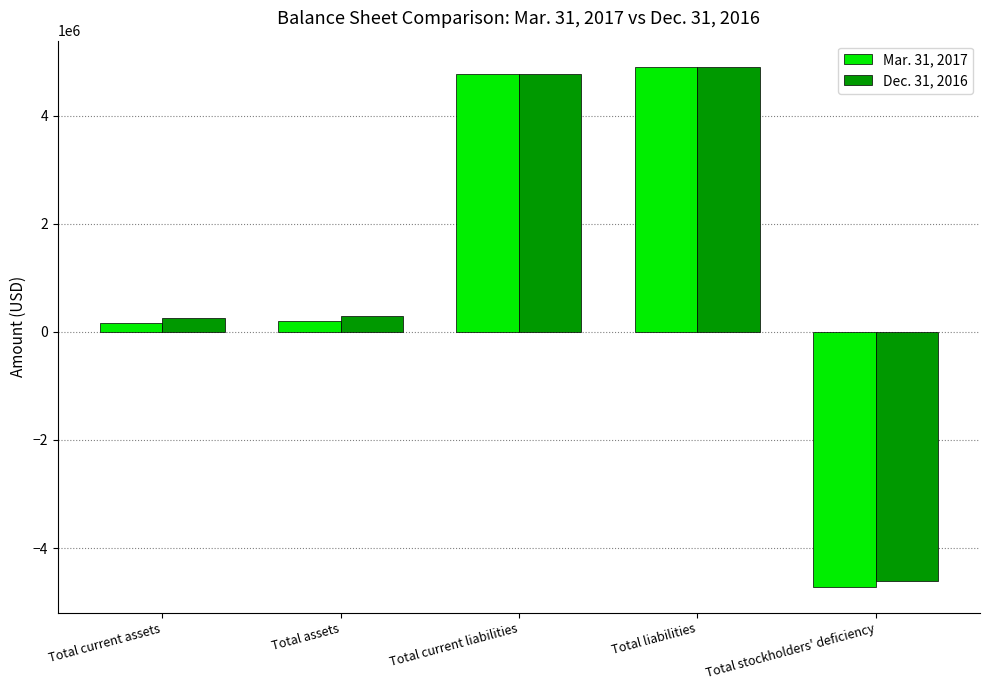

What is the average value of the Mar. 31, 2017 series?

1065354